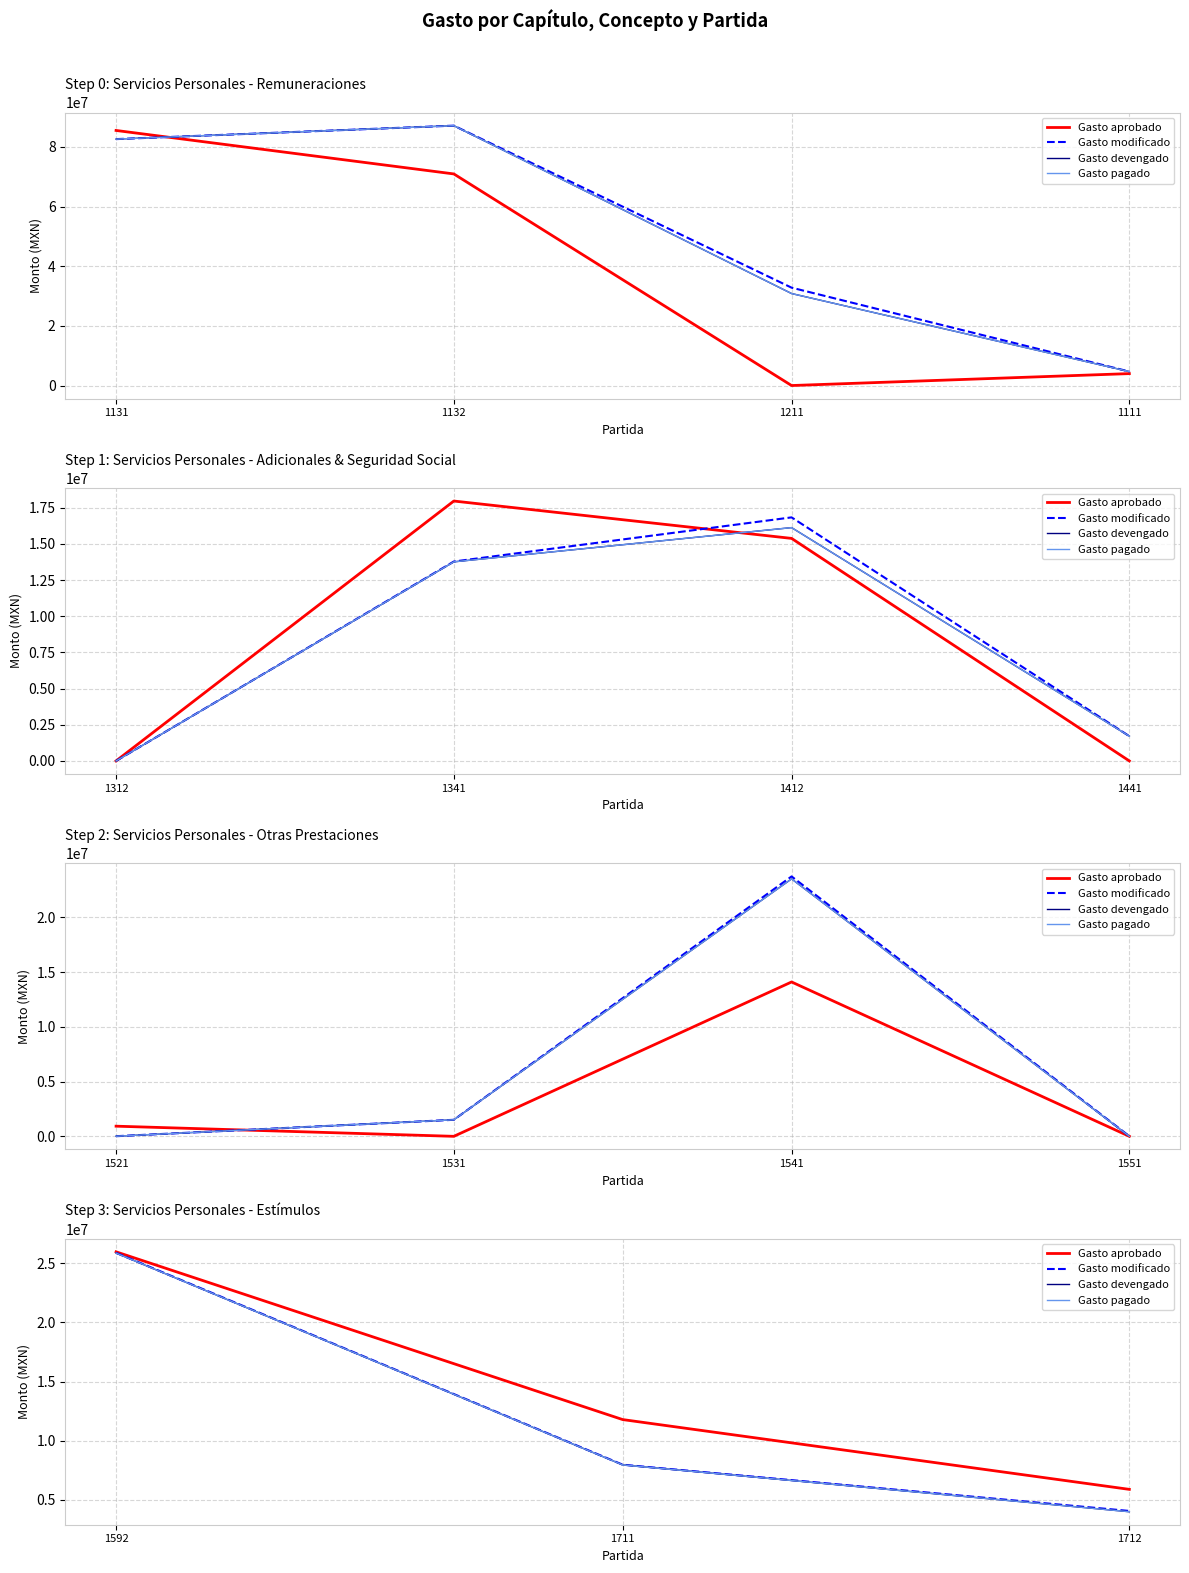

The value of Gasto modificado at 1211 is 5796000.4. True or false?

False